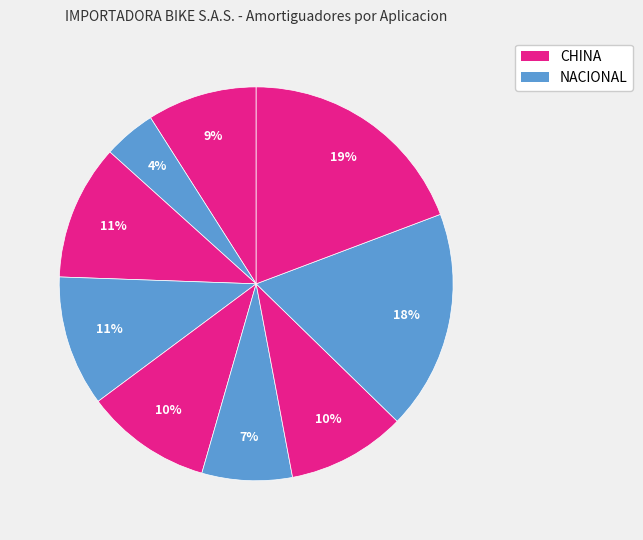

How many segments does this pie chart have?

9